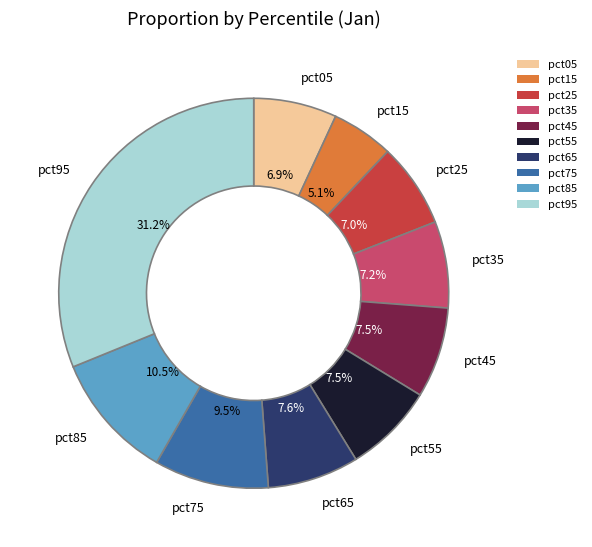

How many slices are in this pie chart?

10